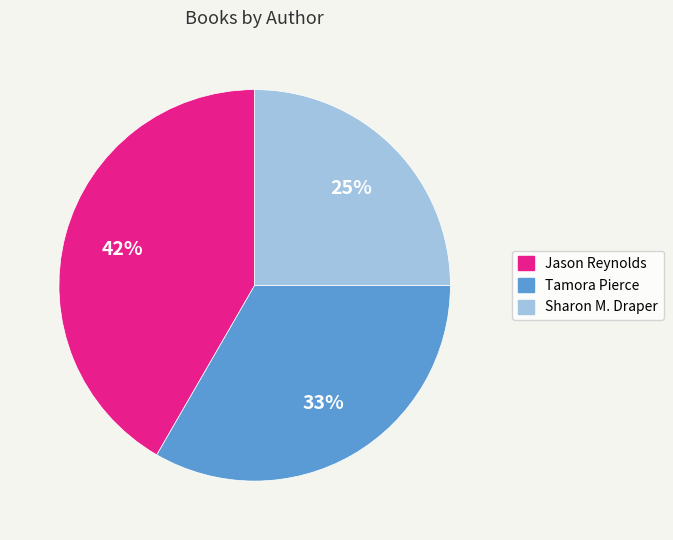

Count the number of slices in the pie.

3